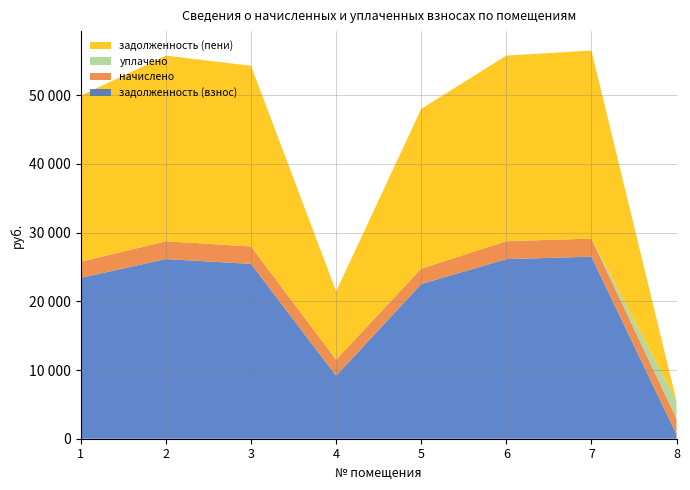

Reading left to right, transcribe all the data shown in this chart.

задолженность (взнос): 1=23425.9	2=26153.8	3=25458.3	4=9173.0	5=22516.7	6=26153.8	7=26501.3	8=630.7
начислено: 1=2333.7	2=2605.4	3=2536.1	4=2333.7	5=2243.1	6=2605.4	7=2640.1	8=2301.7
уплачено: 1=0.0	2=0.0	3=0.0	4=0.0	5=0.0	6=0.0	7=0.0	8=2547.6
задолженность (пени): 1=24203.8	2=27022.3	3=26303.7	4=9950.9	5=23264.4	6=27022.3	7=27381.3	8=0.0